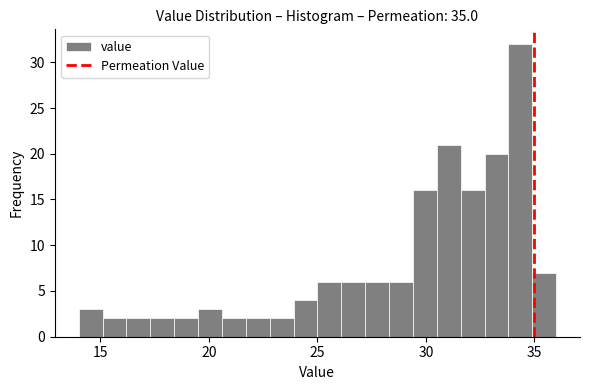

Around what value on the x-axis is the tallest bar? Give the approximate position of its centre, as read against the axis.

34.5